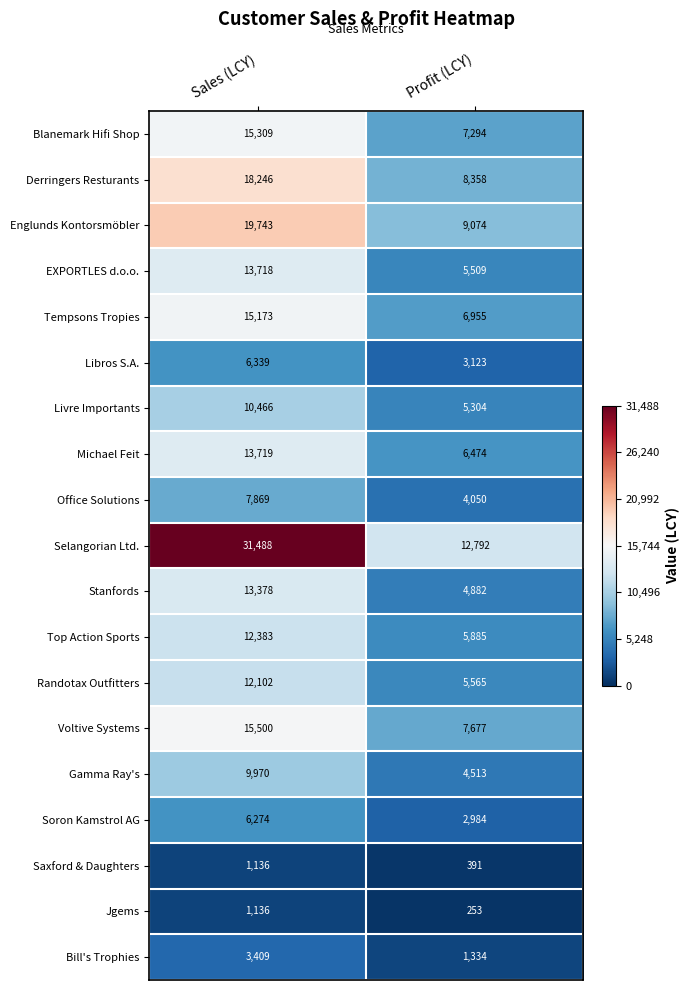

What is the sum of all Jgems values?

1389